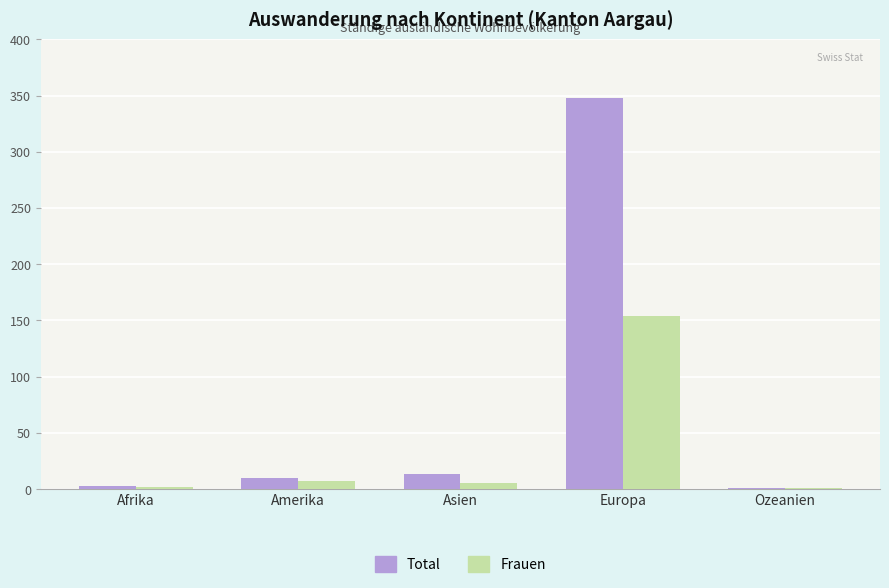

Which series has the largest range (max minus min)?

Total